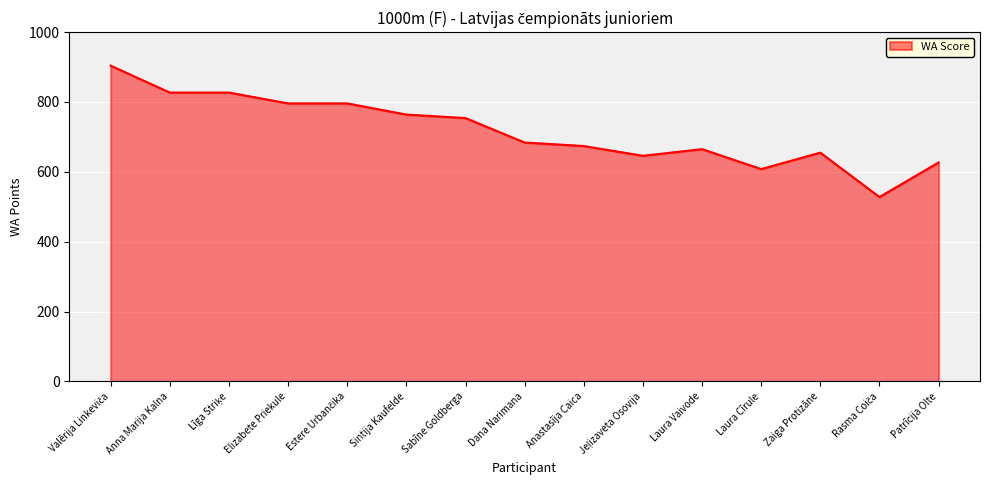

What is the change in value from Elizabete Priekule to Laura Vaivode?

-131